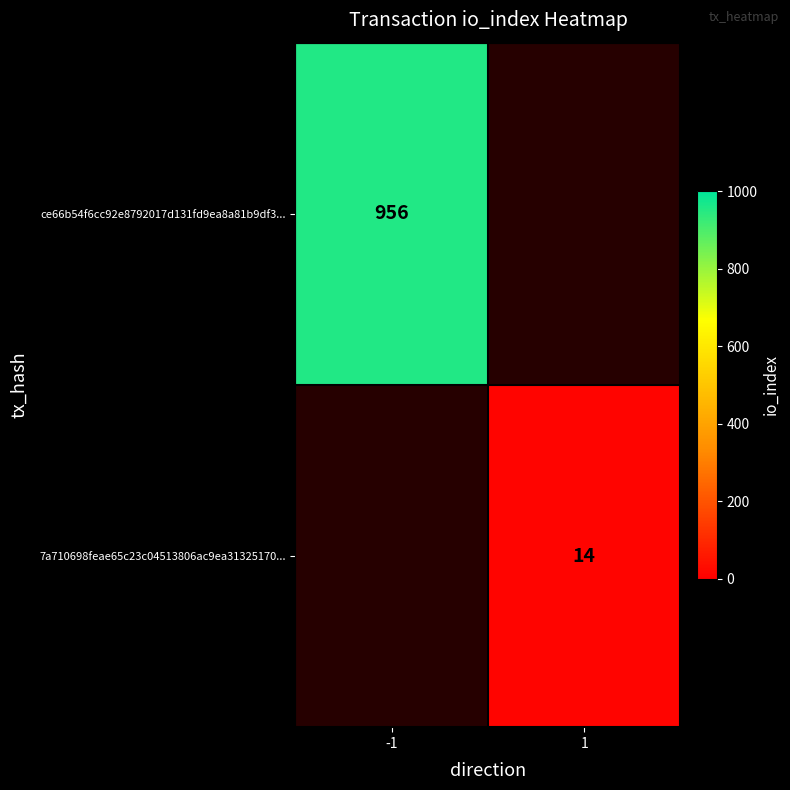

The 7a710698feae65c23c04513806ac9ea31325170... series shows 14 at 1. True or false?

True